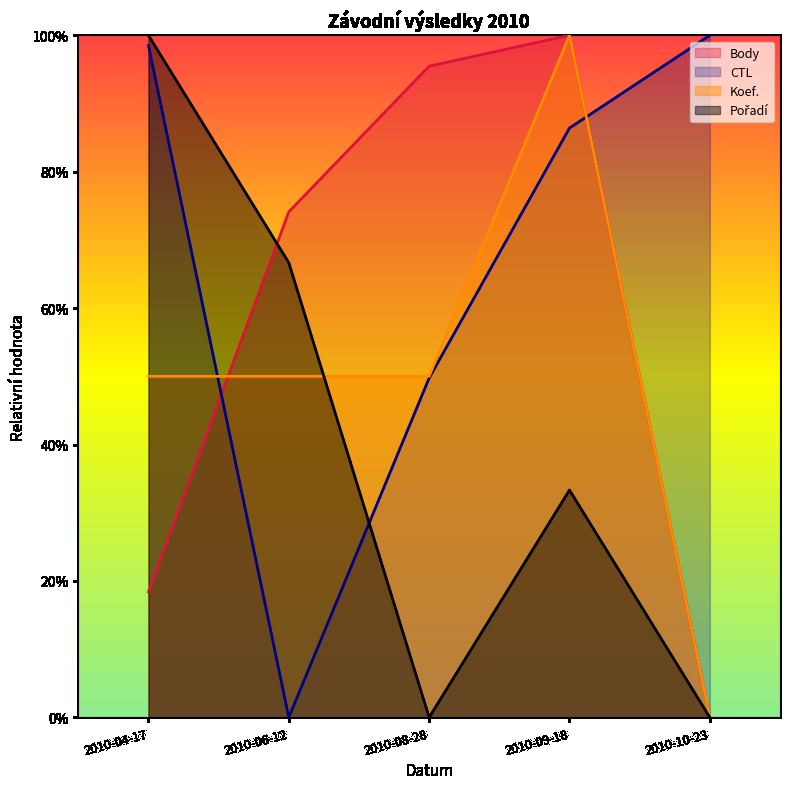

What is the total value across all series at 2010-04-17?

266.9